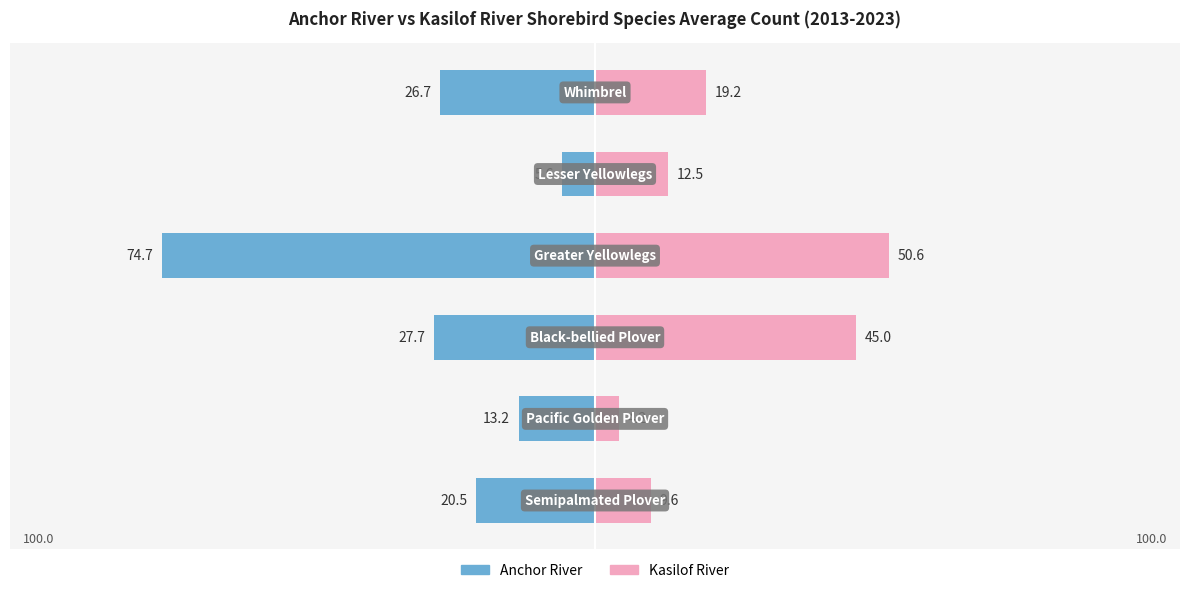

Reading left to right, list all the values displayed in this chart.

Anchor River: 0=-20.5	1=-13.2	2=-27.7	3=-74.7	4=-5.6	5=-26.7
Kasilof River: 0=9.6	1=4.2	2=45.0	3=50.6	4=12.5	5=19.2